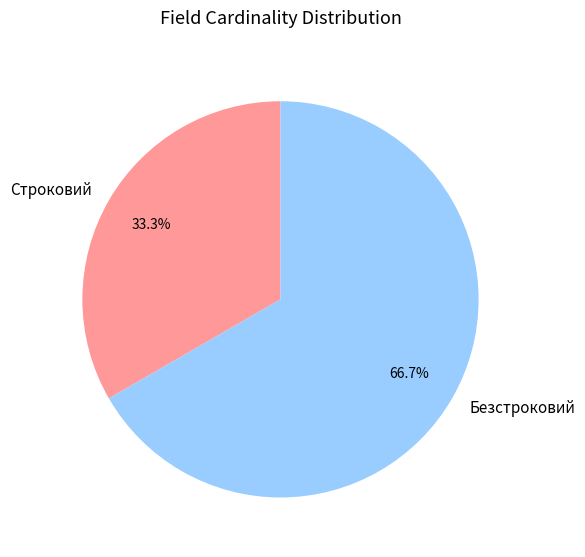

Which category accounts for the majority?

Безстроковий